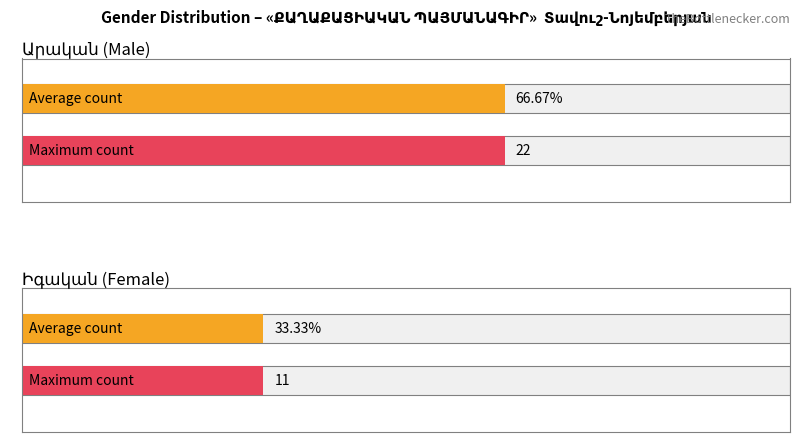

List the series in order of their overall mean, lowest first.

Իգական, Արական